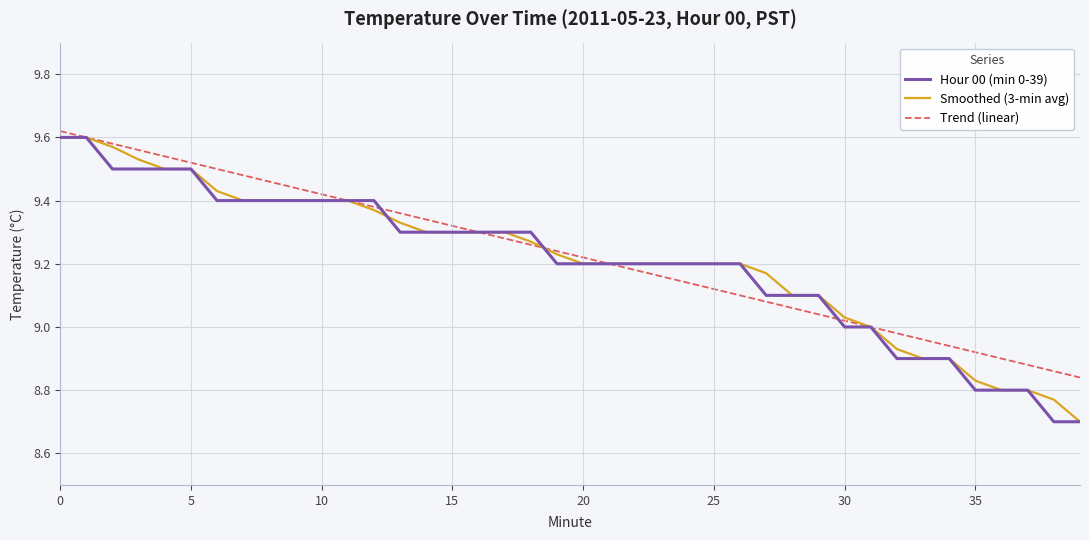

What is the smallest value displayed?

8.7